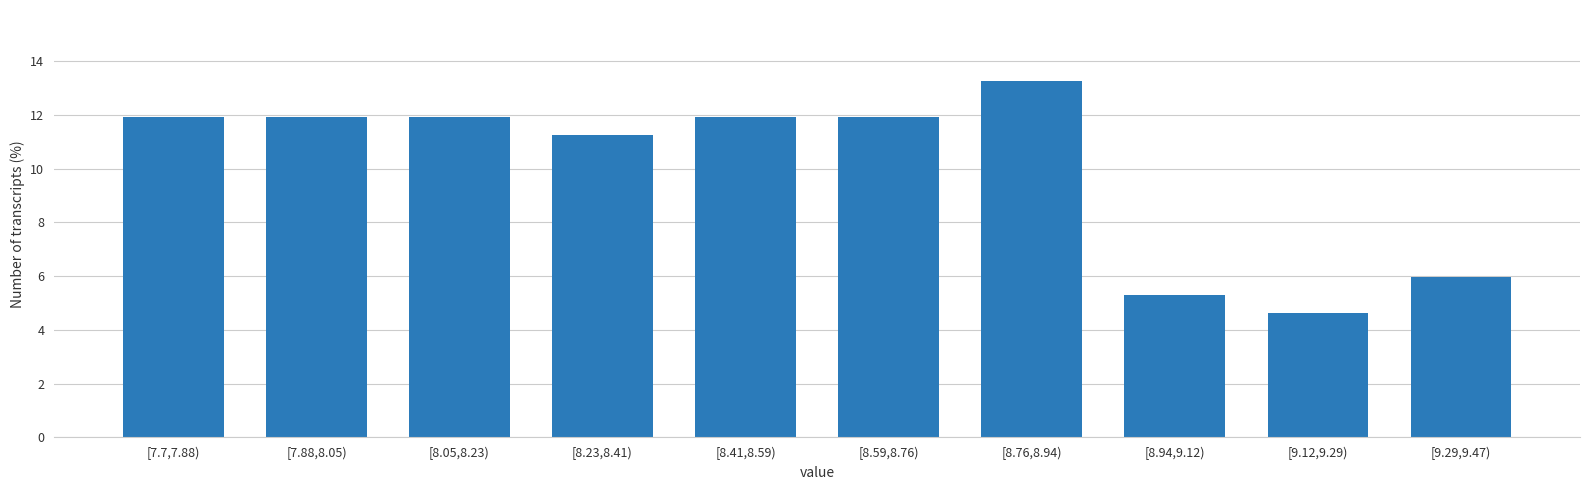

Reading left to right, list all the values displayed in this chart.

[7.7,7.88)=11.9	[7.88,8.05)=11.9	[8.05,8.23)=11.9	[8.23,8.41)=11.3	[8.41,8.59)=11.9	[8.59,8.76)=11.9	[8.76,8.94)=13.2	[8.94,9.12)=5.3	[9.12,9.29)=4.6	[9.29,9.47)=6.0